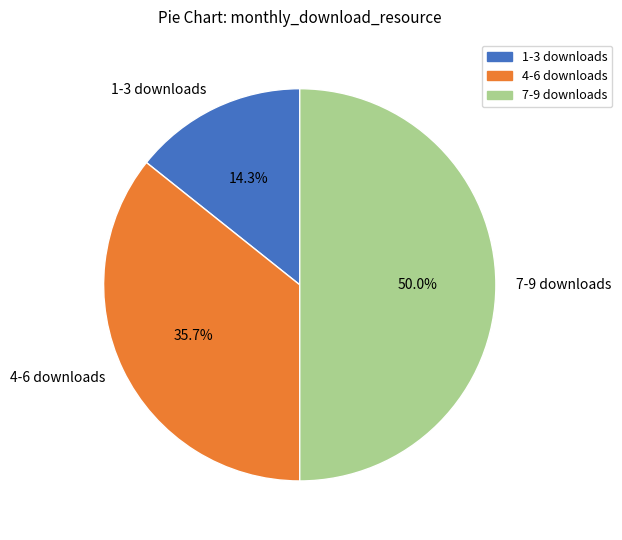

Which slice is the smallest?

1-3 downloads